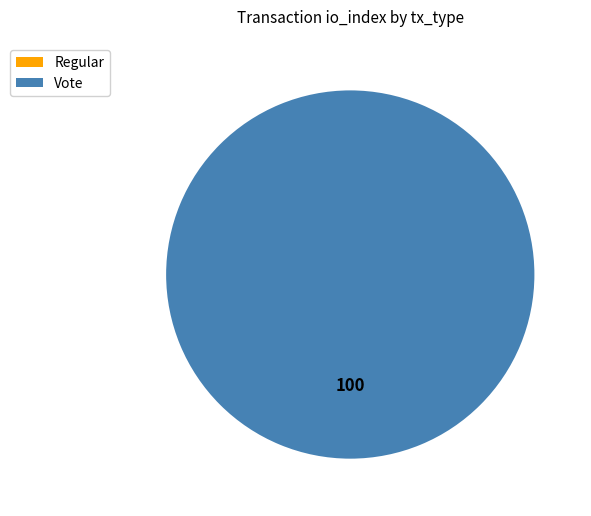

Does Vote represent more than half of the total?

Yes